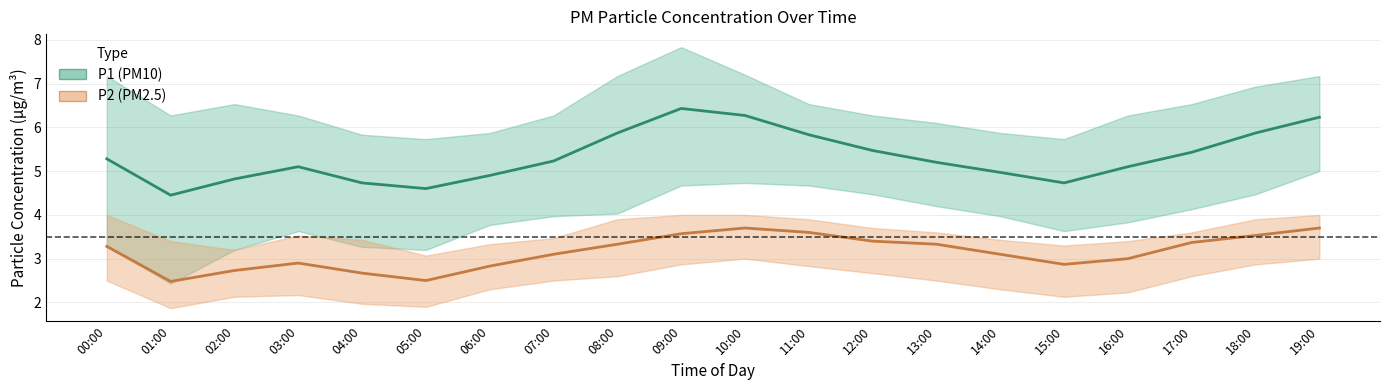

In P1_lower, how many points are lower than both neighbors (excluding endpoints)?

3